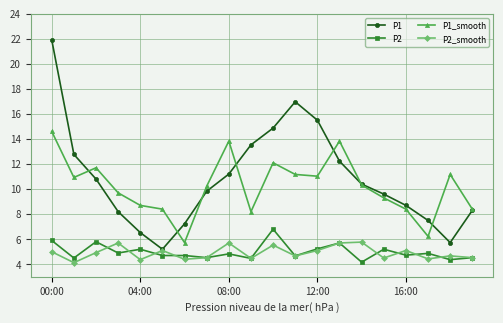

Which series has the widest spread of values?

P1